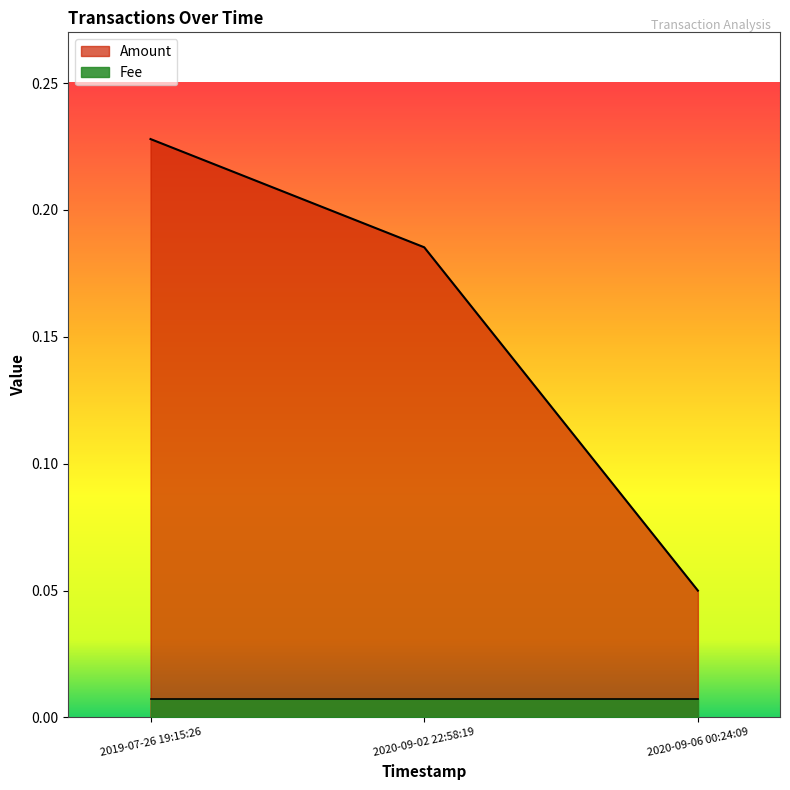

What is the change in value from 2019-07-26 19:15:26 to 2020-09-06 00:24:09?

-0.2